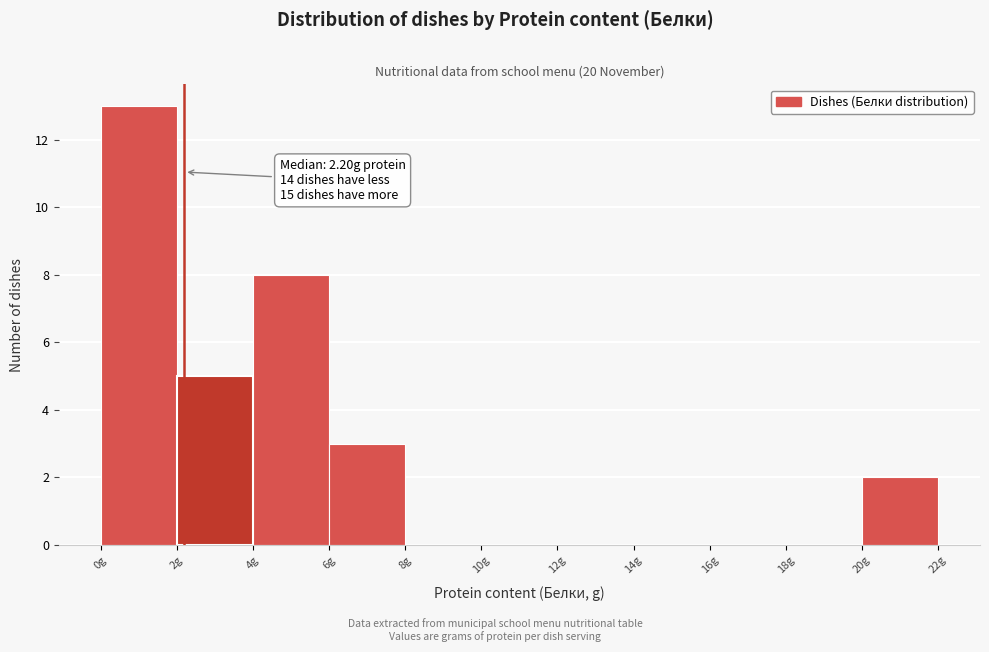

Over which range of the x-axis is the bar tallest?

0 to 2